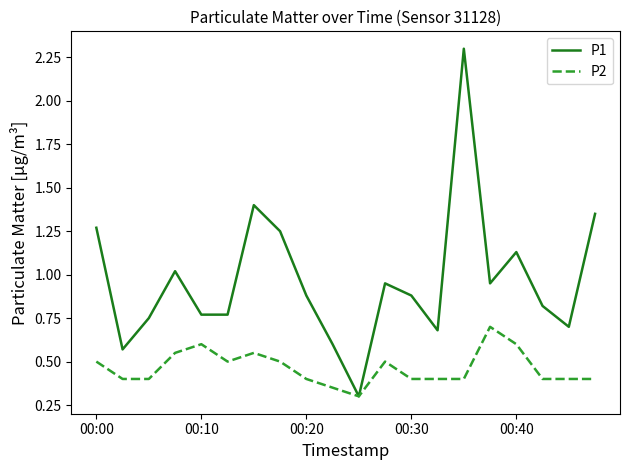

Which series has the widest spread of values?

P1